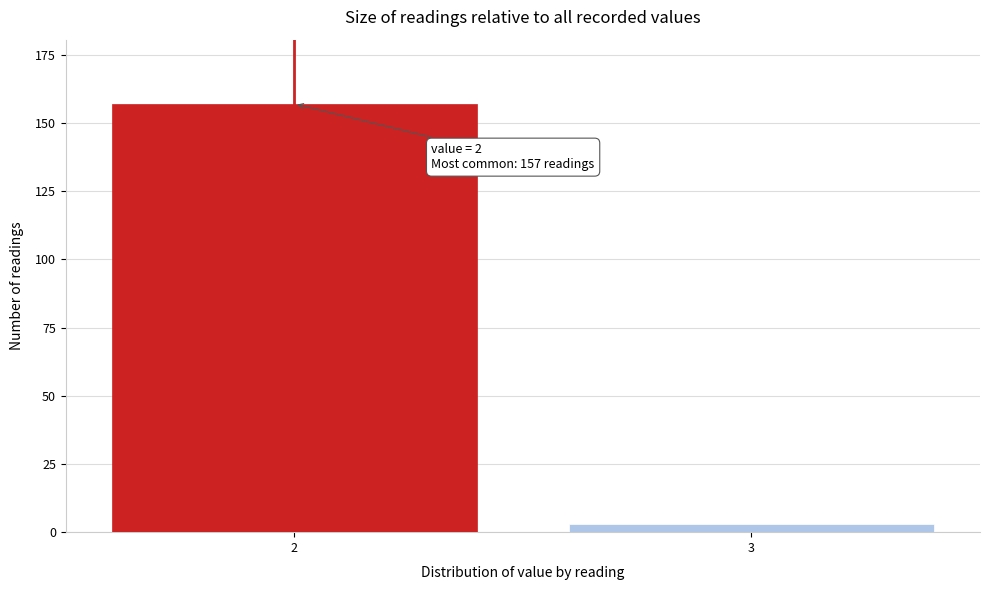

Reading left to right, what are all the values shown in this chart?

2=157	3=3